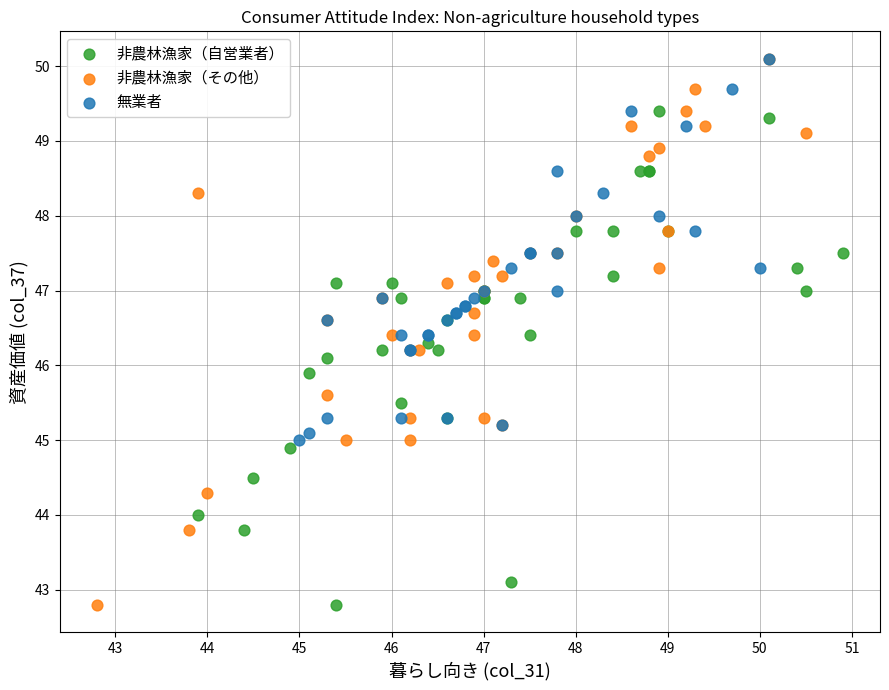

Which series has the largest Y range (max minus min)?

非農林漁家（その他）